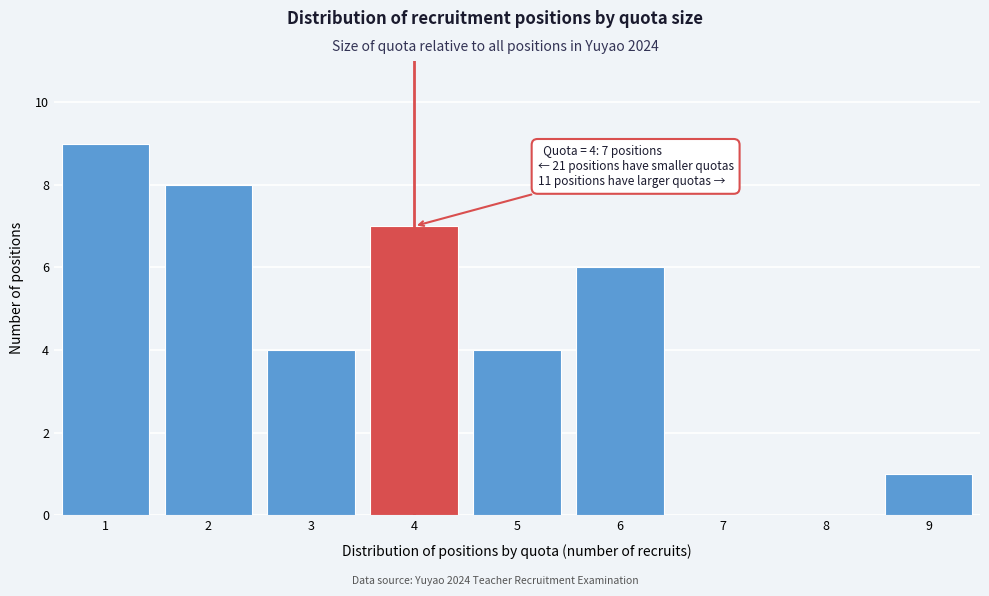

Reading left to right, transcribe all the data shown in this chart.

1=9	2=8	3=4	4=7	5=4	6=6	7=0	8=0	9=1